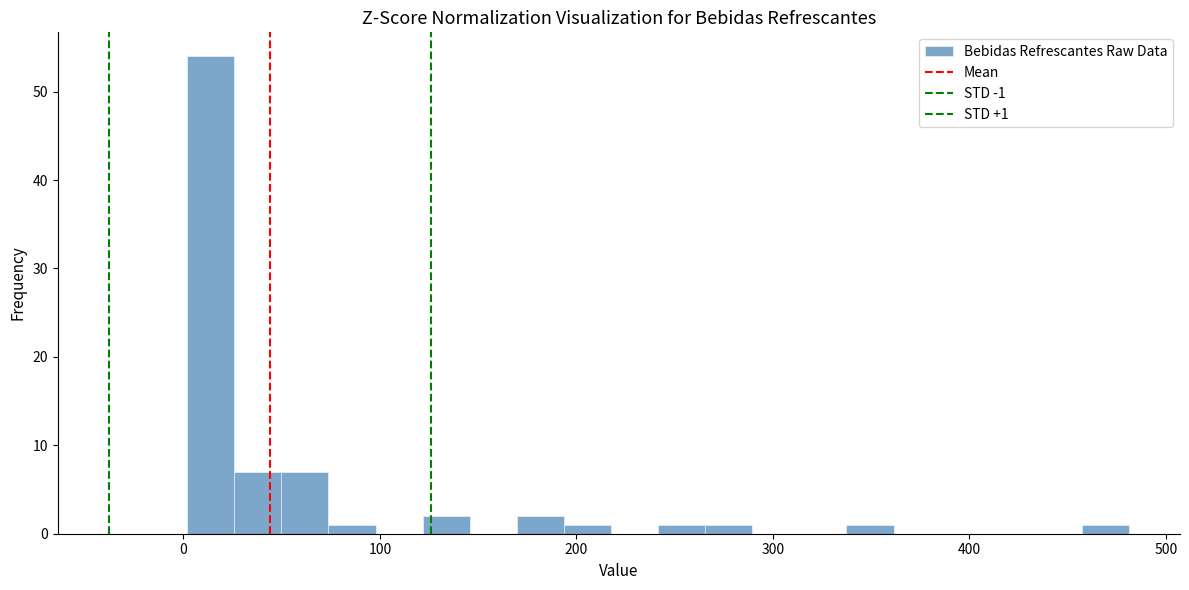

Read against the x-axis, roughly where is the centre of the tallest bar?

10